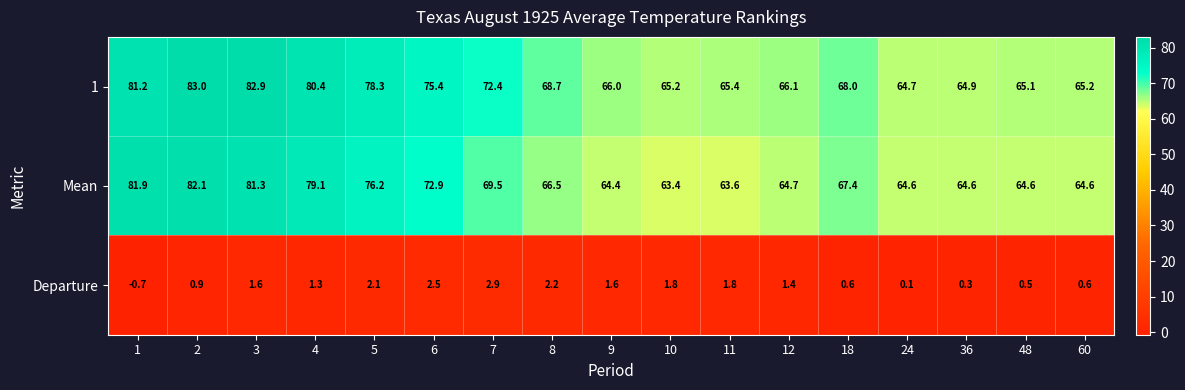

What is the difference between the 1 values at 48 and 12?

1.0